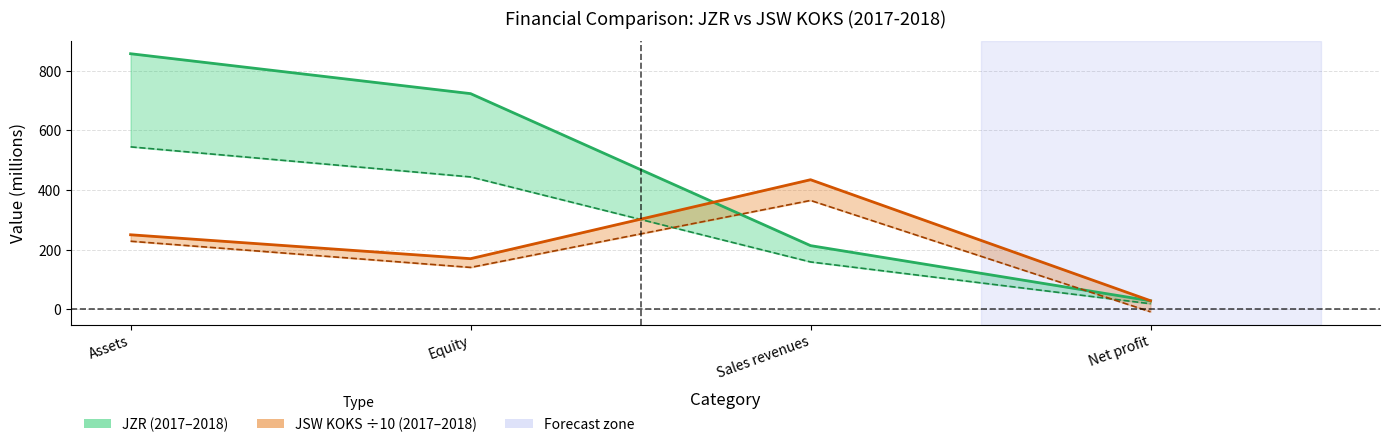

What is the sum of all JSW_KOKS_2017 values?

725.7